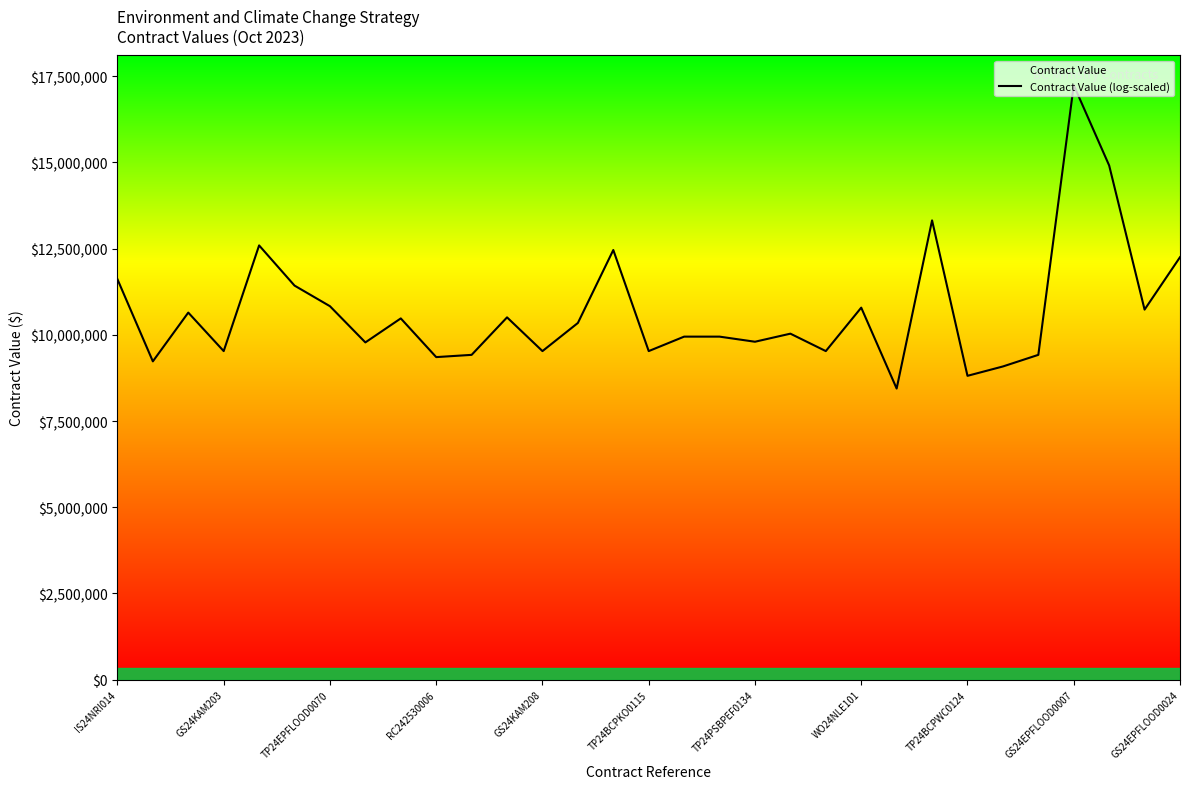

How many data points does each series have?

31